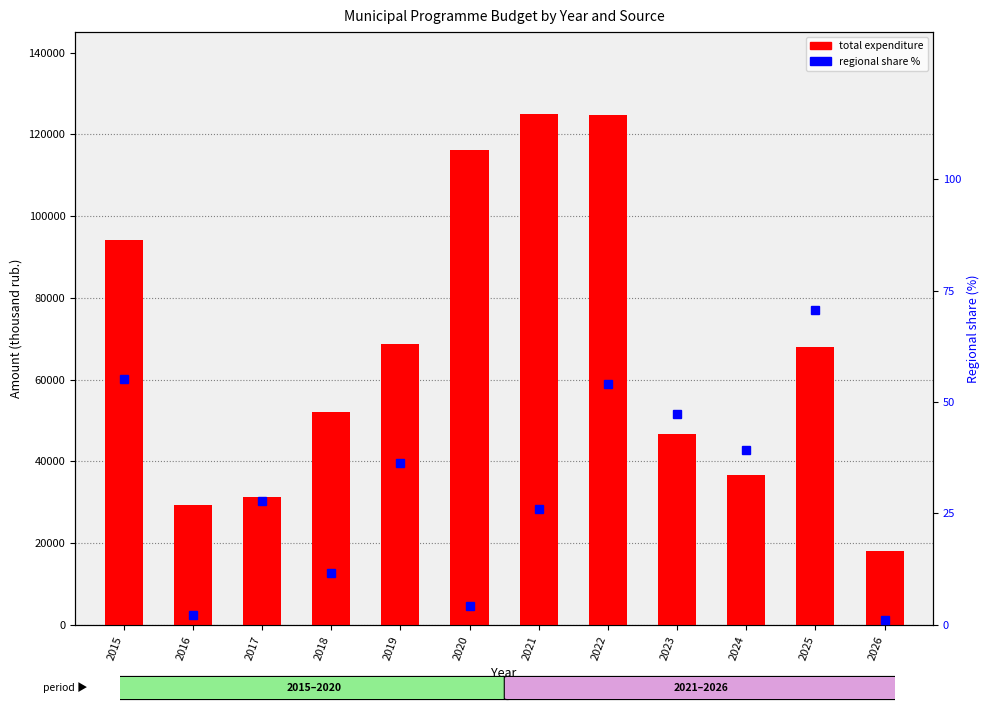

True or false: regional share % has a value of 93.5 at 2022.

False